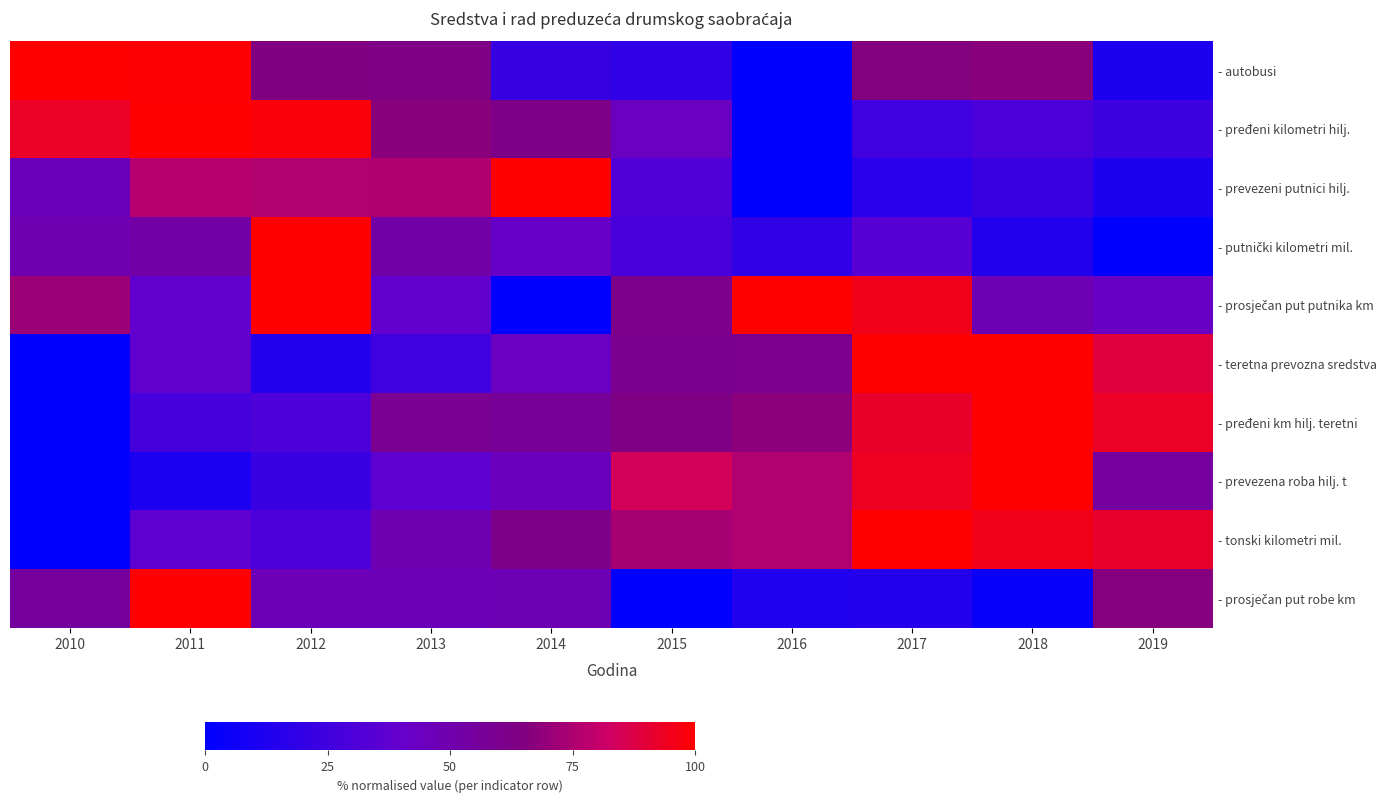

At how many categories does at least one series exceed 24?

10